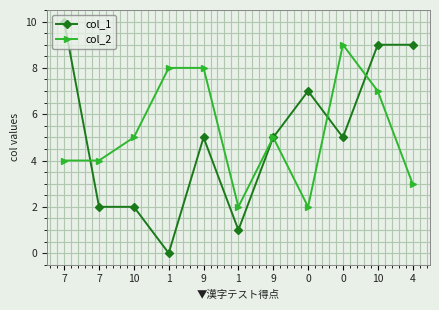

Reading left to right, transcribe all the data shown in this chart.

col_1: 7=10	7=2	10=2	1=0	9=5	1=1	9=5	0=7	0=5	10=9	4=9
col_2: 7=4	7=4	10=5	1=8	9=8	1=2	9=5	0=2	0=9	10=7	4=3